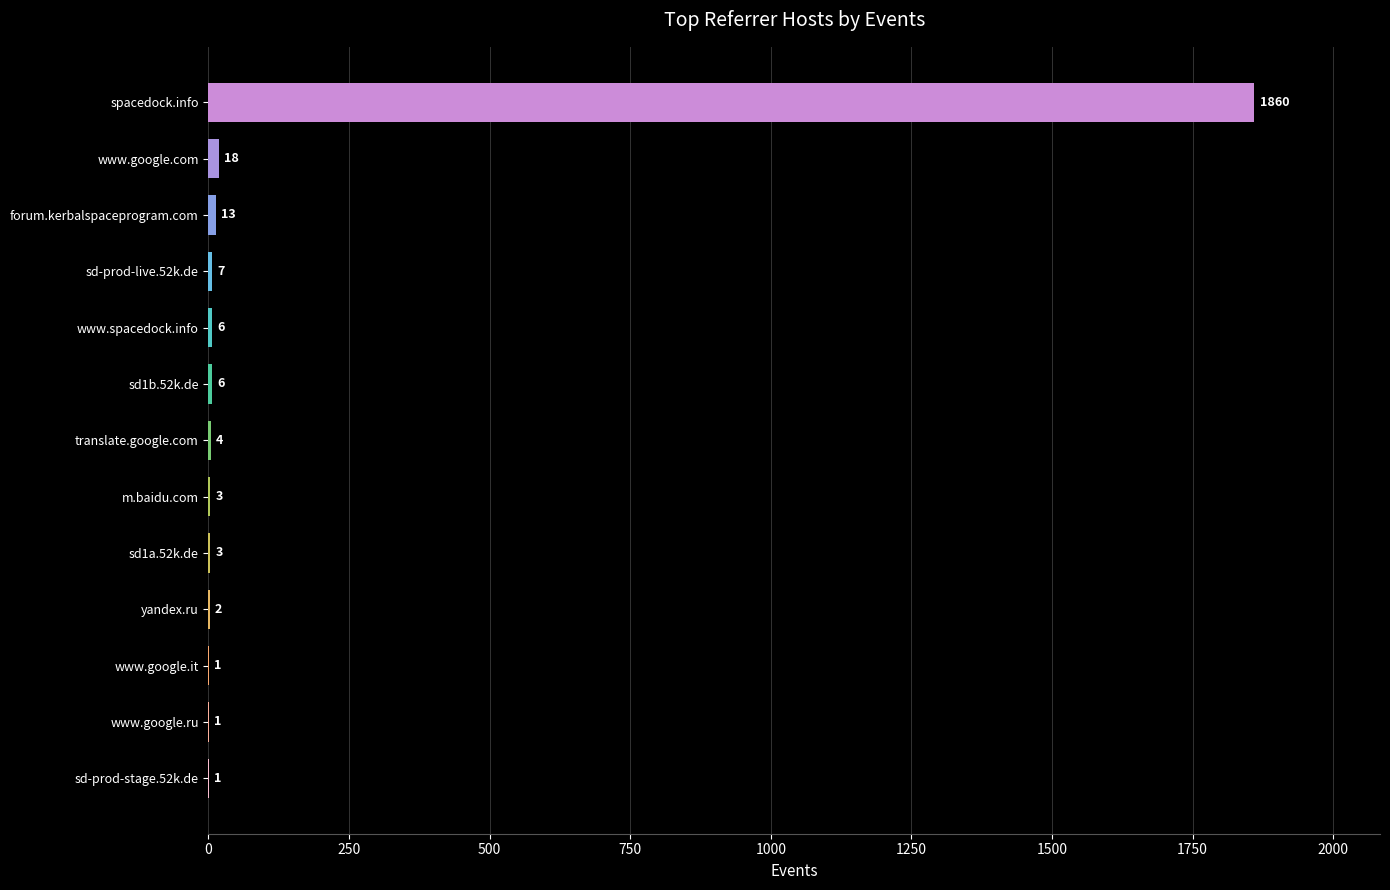

Count the number of data series in this chart.

1